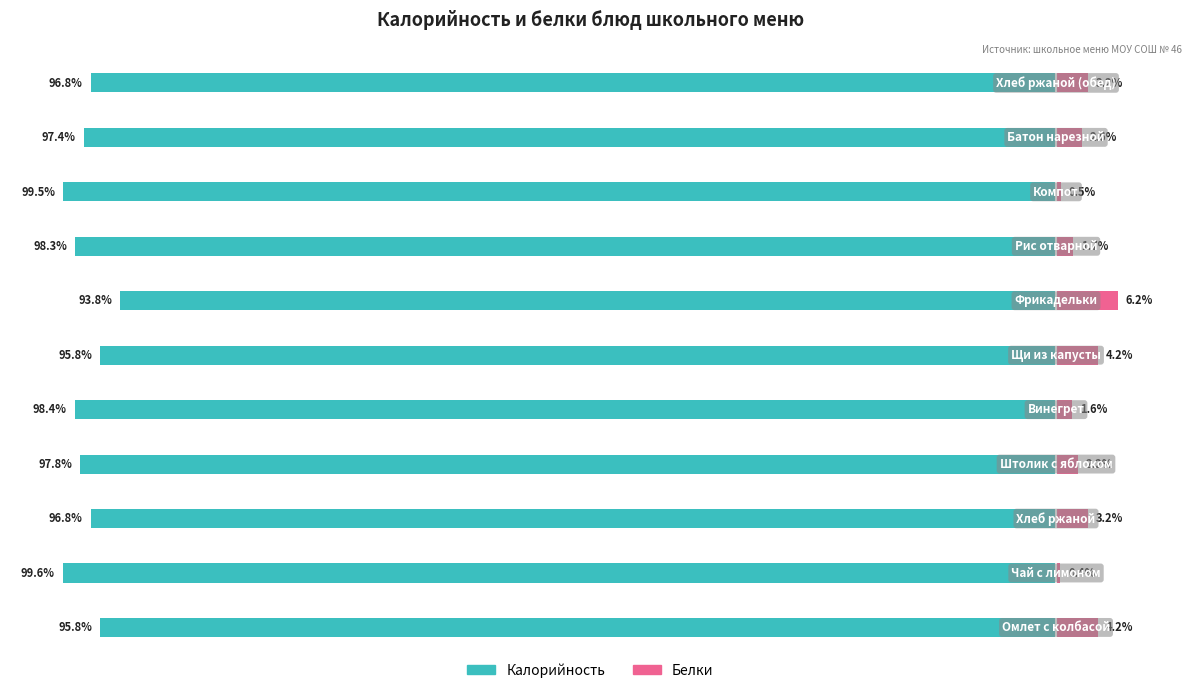

What is the difference between the maximum and minimum values in the Калорийность series?

5.8